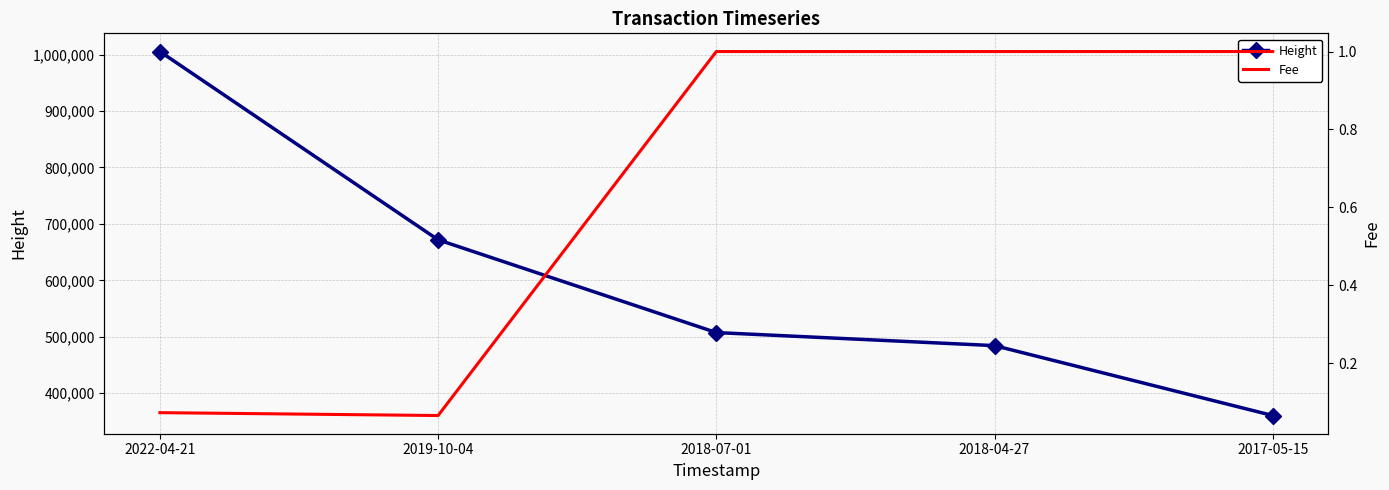

Is it true that Fee equals 0.1 at 2022-04-21?

True